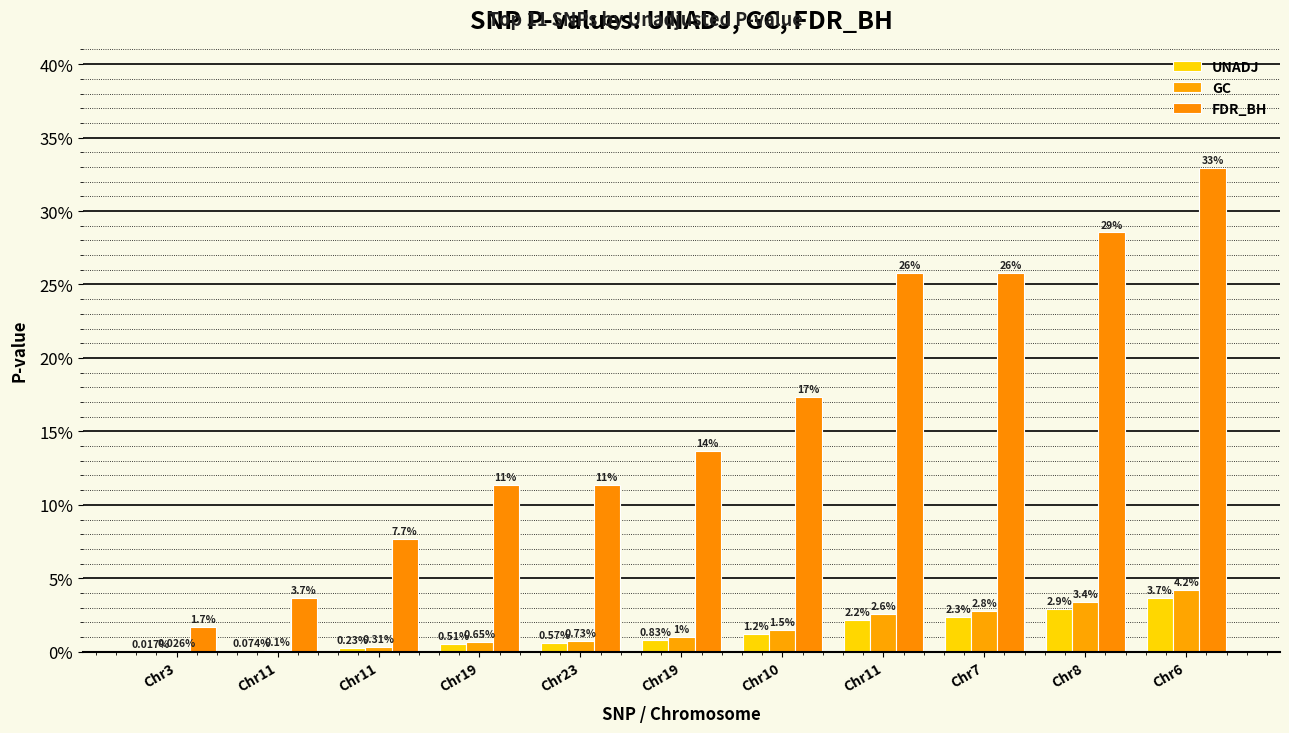

Between Chr3 and Chr7, which series saw the biggest shift?

FDR_BH